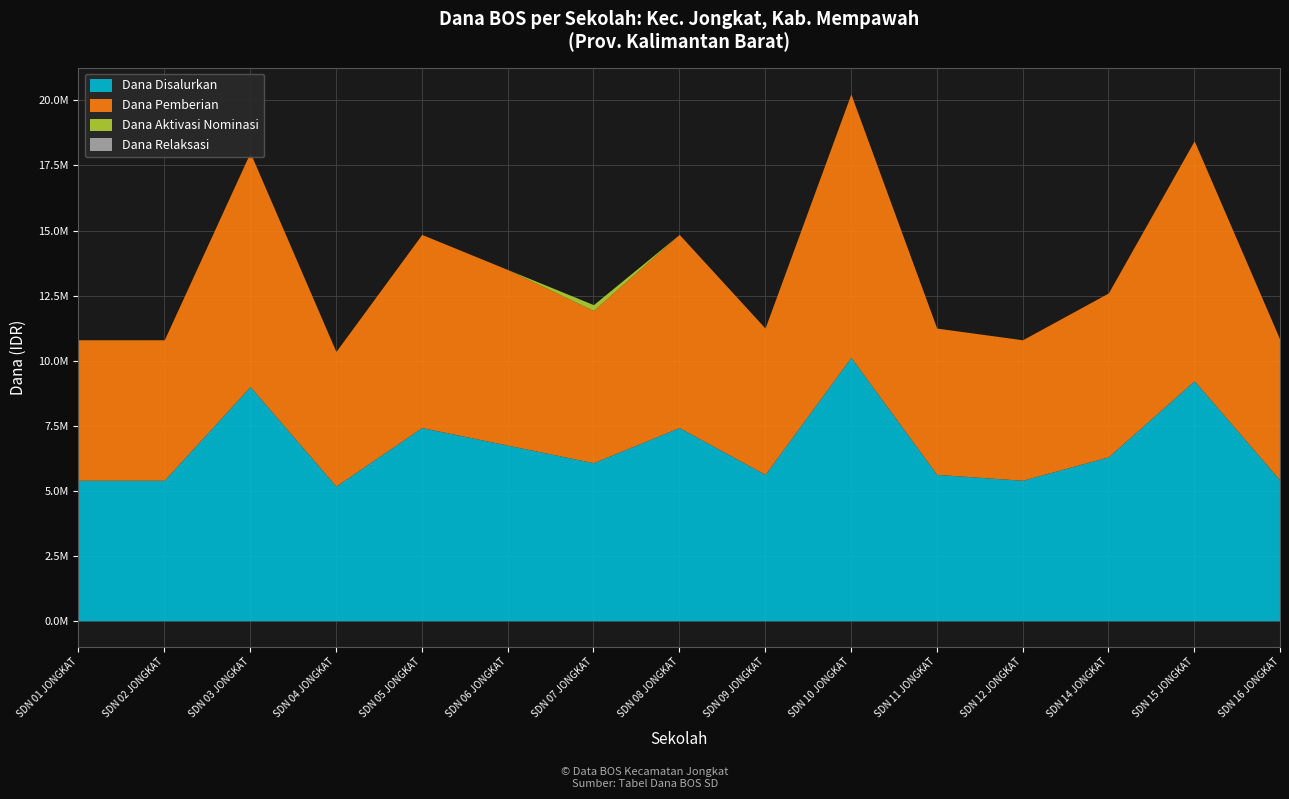

Which label corresponds to the largest value in the chart?

SD NEGERI 10 JONGKAT